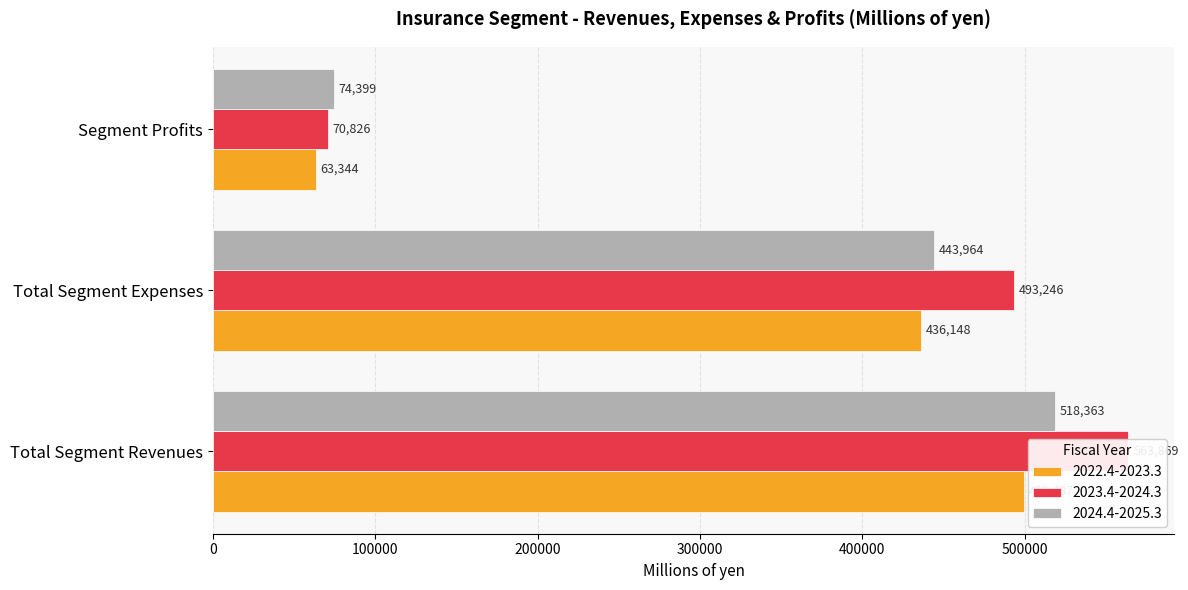

List the series in order of their overall mean, lowest first.

2022.4-2023.3, 2024.4-2025.3, 2023.4-2024.3